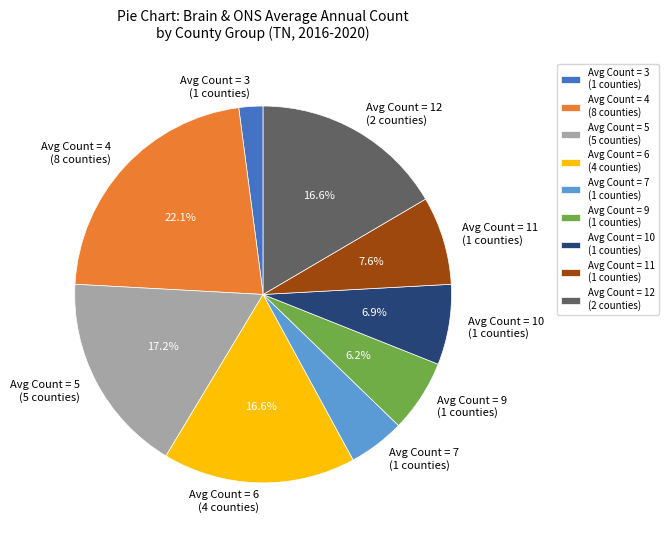

Which has a higher value, Avg Count = 5 (5 counties) or Avg Count = 4 (8 counties)?

Avg Count = 4 (8 counties)